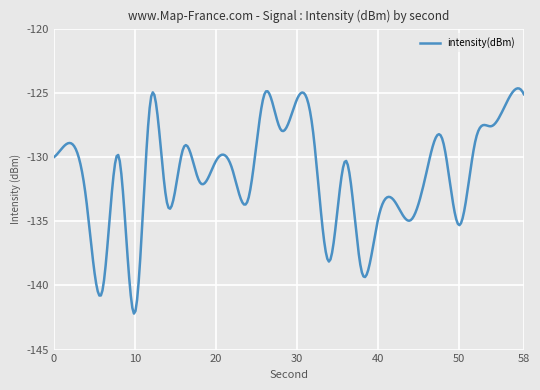

Count the number of data series in this chart.

1